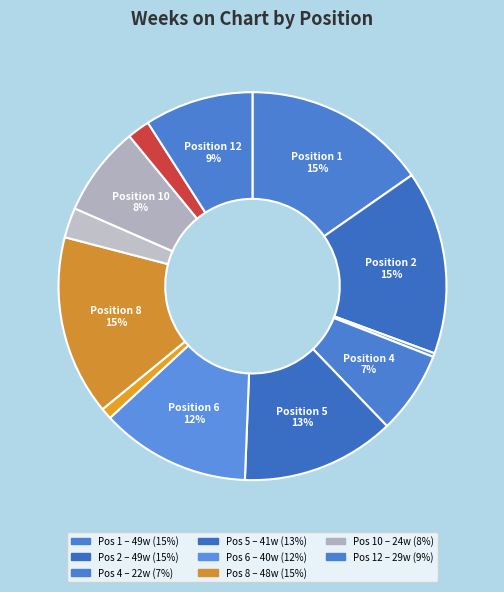

How many segments does this pie chart have?

12